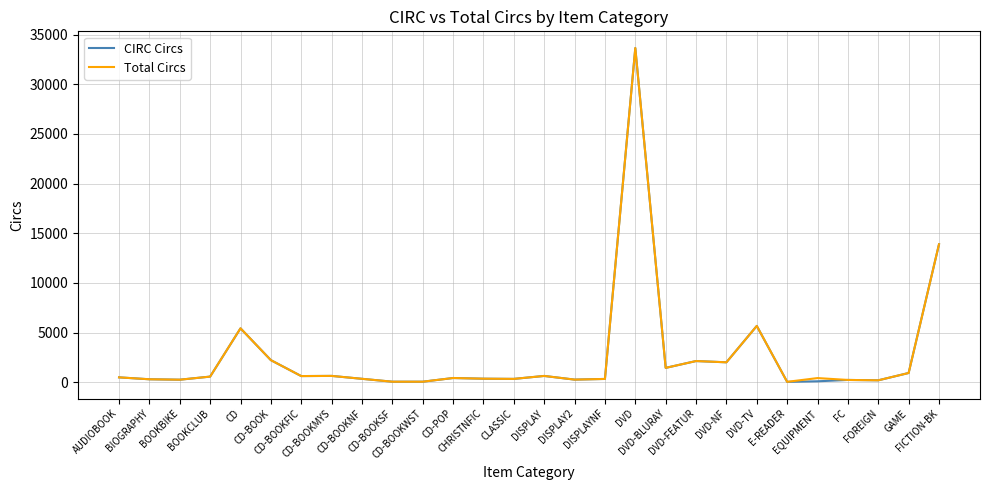

What is the maximum value for CIRC Circs?

33654